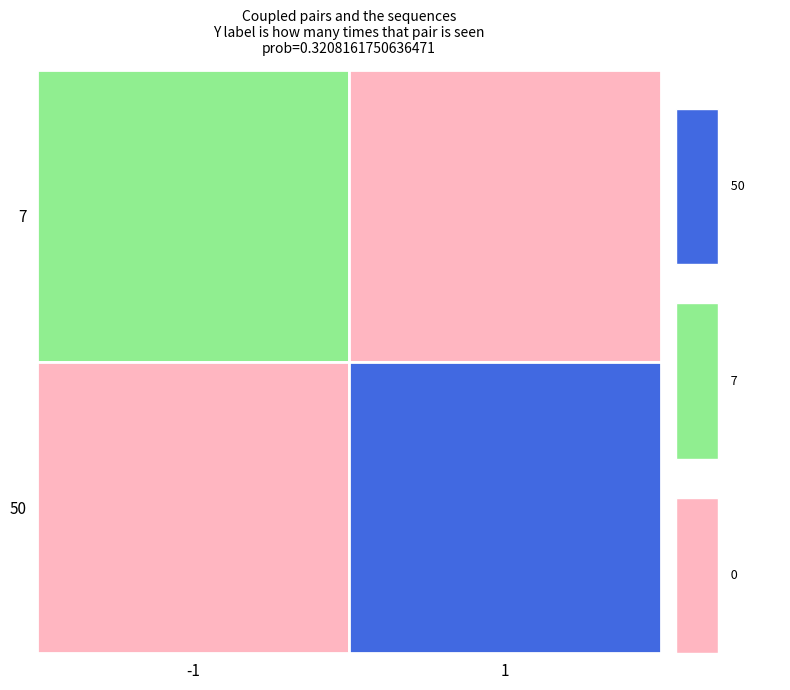

Reading right to left, transcribe all the data shown in this chart.

5aa6ef89e965d0bd4270cebf455d4e26d33461c: 7	-1
9ba5d699fe813c700b5cd1efc31d091a4ea0c18: 50	1